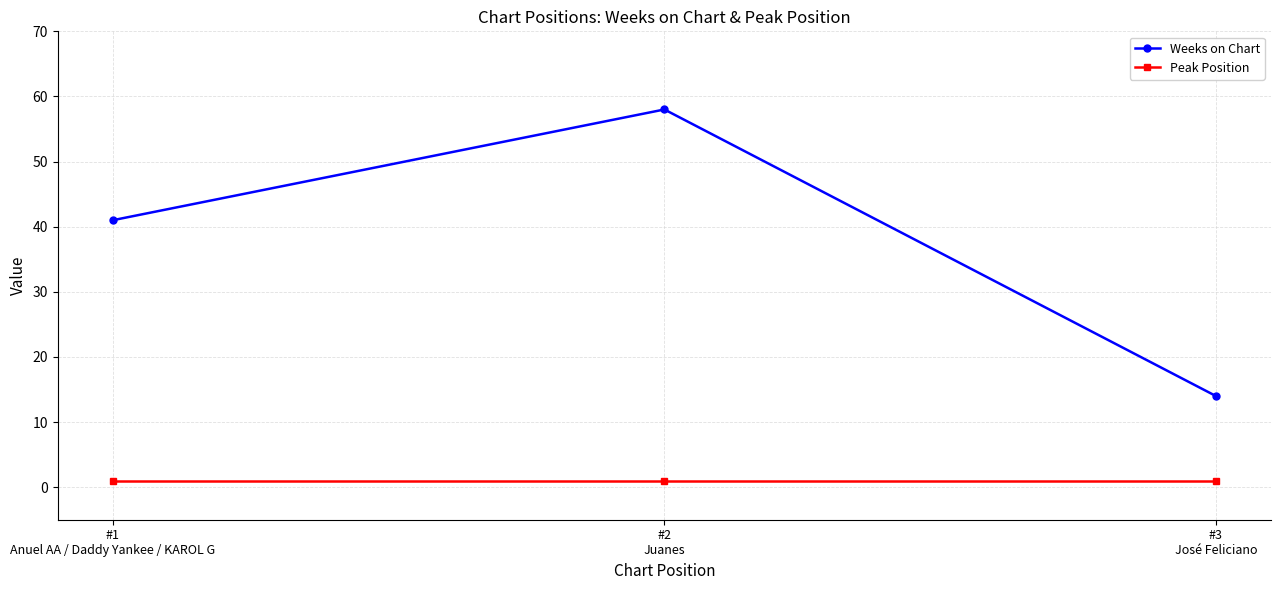

What is the difference between the highest and lowest values at #3
José Feliciano?

13